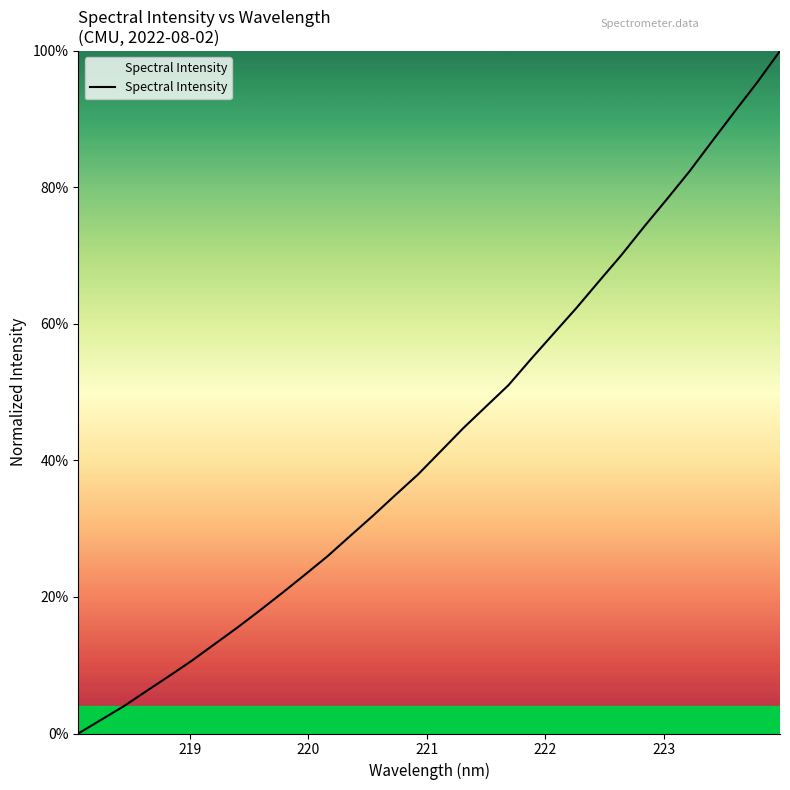

Is this an area chart (filled region under the line)?

Yes